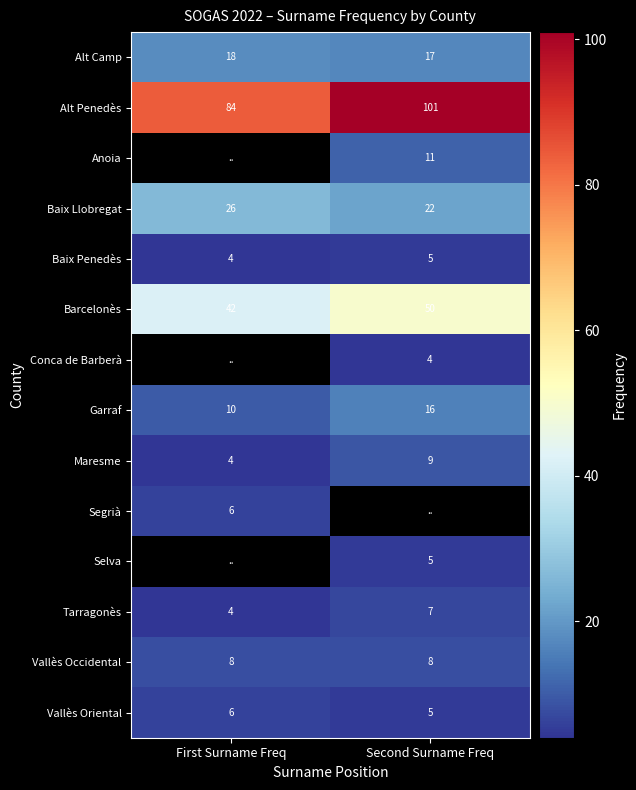

How many data points does each series have?

2